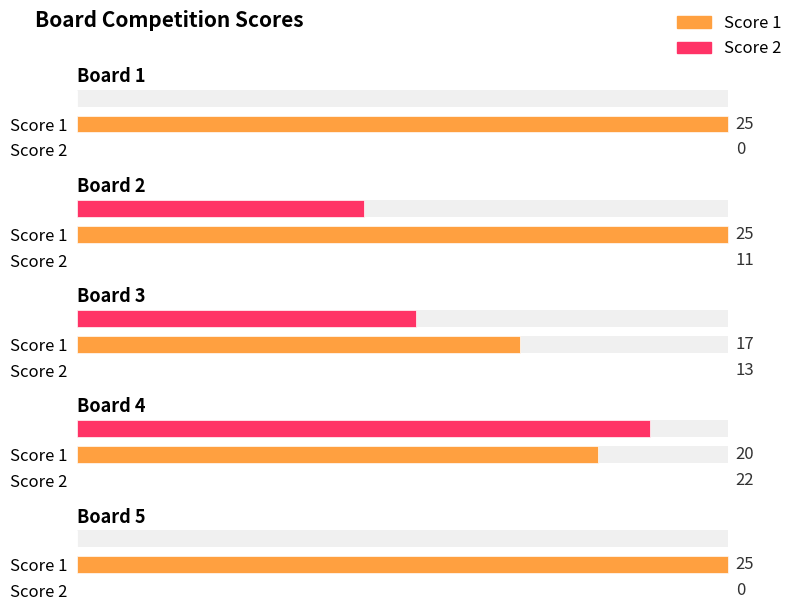

What is the average value of the Score 2 series?

9